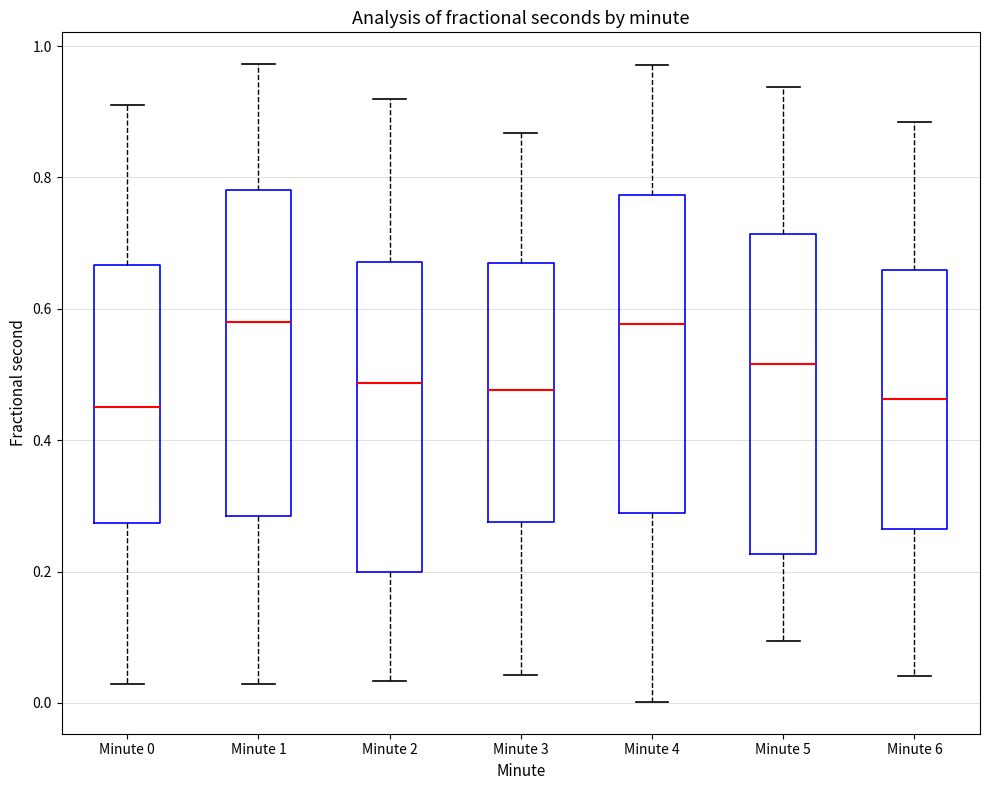

Reading left to right, transcribe this box plot: for each box, give where its median line is, the range the box spans, and where its two whiskers end, as read against the y-axis. The values are not printed on the chart, so give them approximately, as read against the axis.

Minute 0: median 0.46, box 0.28 to 0.66, whiskers 0.02 to 0.90
Minute 1: median 0.58, box 0.28 to 0.78, whiskers 0.02 to 0.98
Minute 2: median 0.48, box 0.20 to 0.68, whiskers 0.04 to 0.92
Minute 3: median 0.48, box 0.28 to 0.68, whiskers 0.04 to 0.86
Minute 4: median 0.58, box 0.28 to 0.78, whiskers 0.00 to 0.98
Minute 5: median 0.52, box 0.22 to 0.72, whiskers 0.10 to 0.94
Minute 6: median 0.46, box 0.26 to 0.66, whiskers 0.04 to 0.88